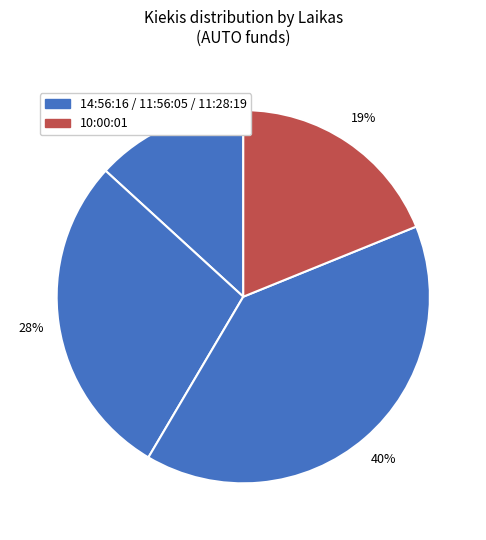

How many segments does this pie chart have?

4